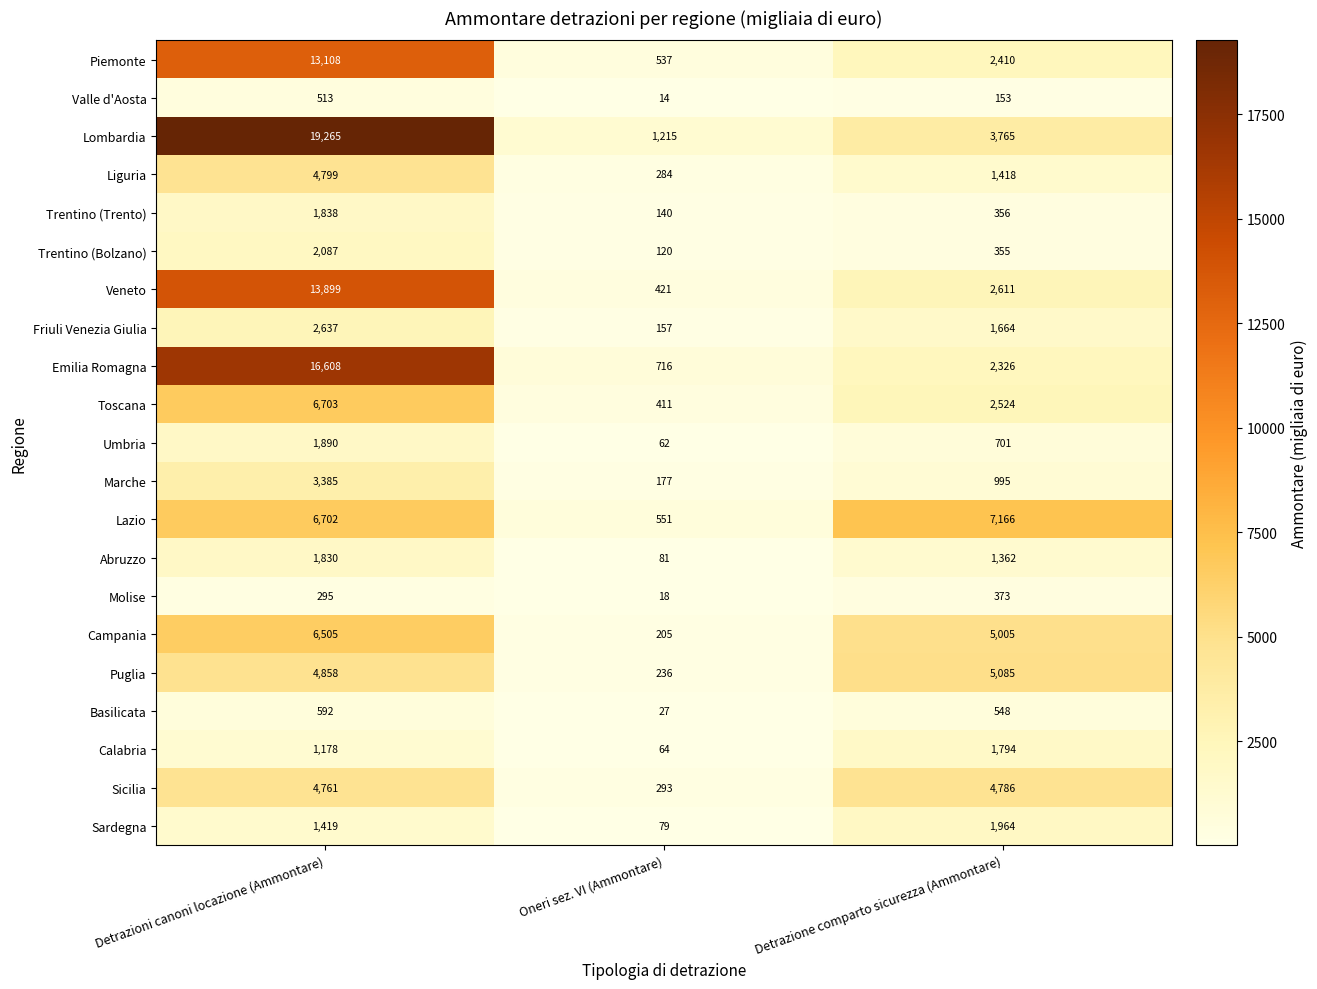

At which category is the sum across all series the highest?

Detrazioni canoni locazione (Ammontare)